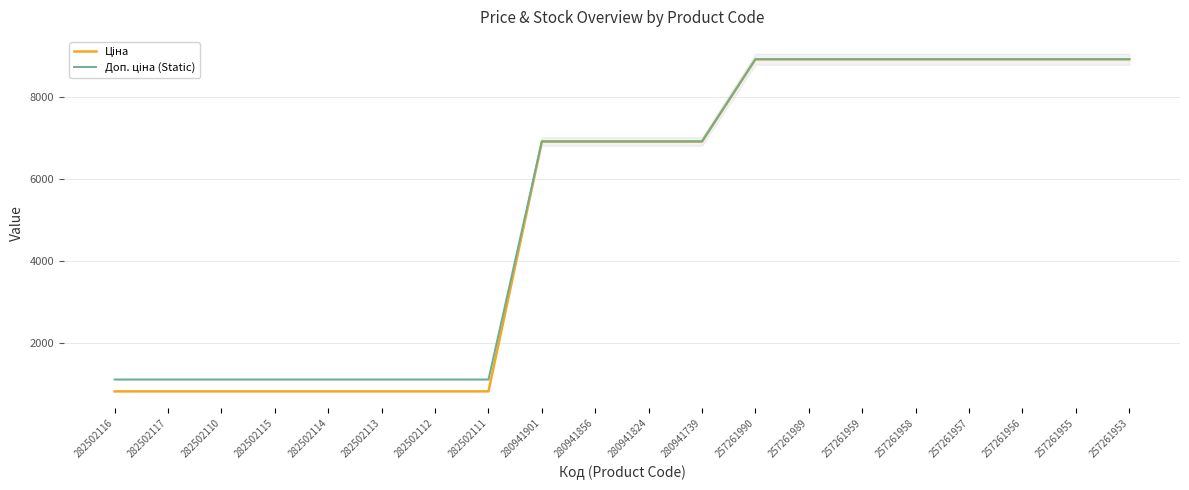

What is the difference between the Доп. ціна (Static) values at 280941901 and 282502117?

5816.5